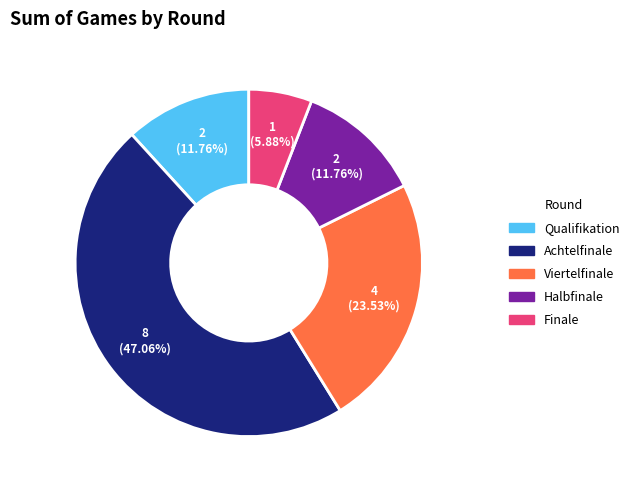

To the nearest percent, what is the difference between the Halbfinale and Achtelfinale slice percentages?

35%